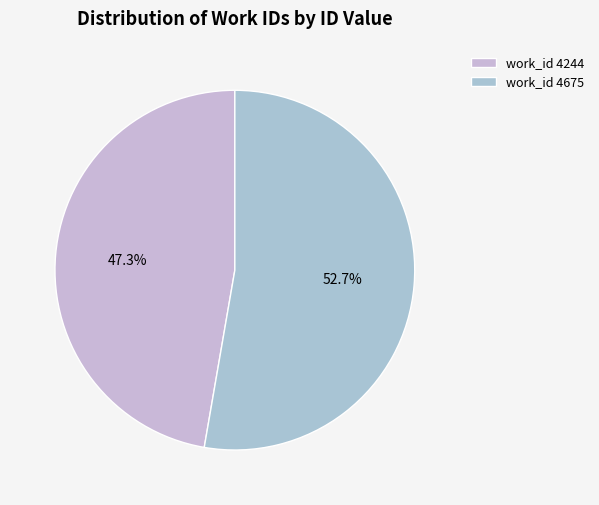

Count the number of slices in the pie.

2